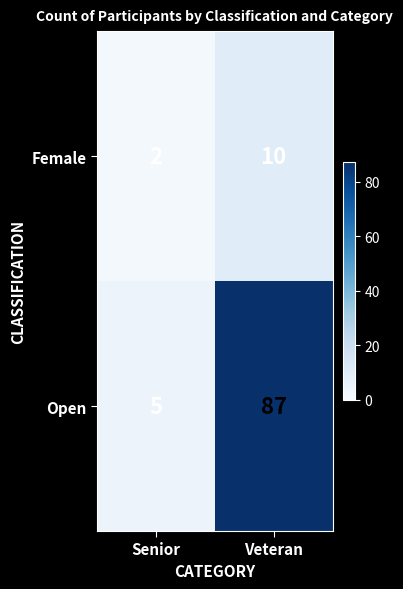

What is the maximum value for Female?

10